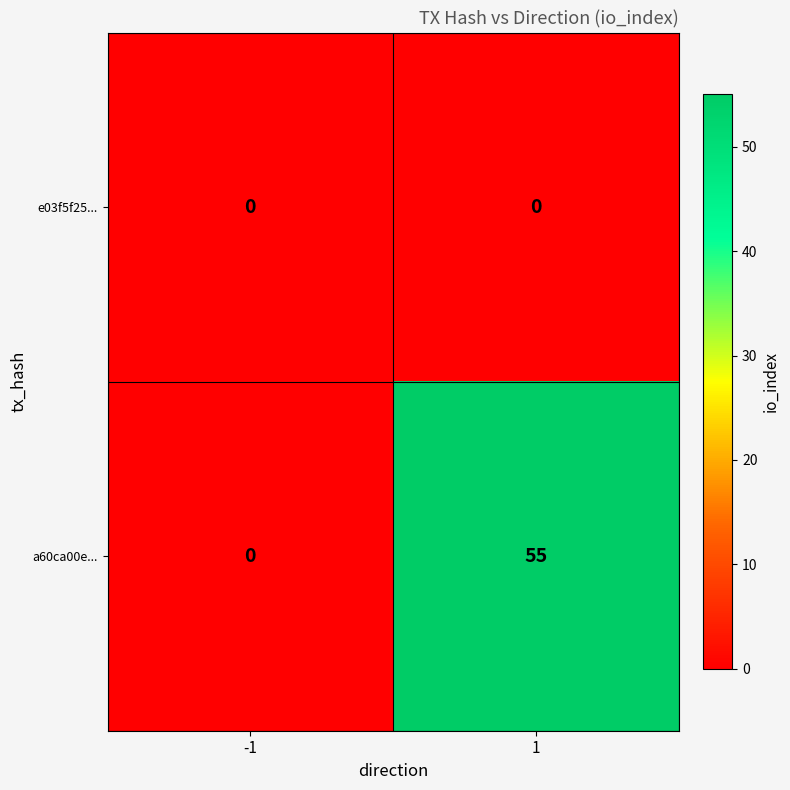

Which series has the largest range (max minus min)?

a60ca00e...